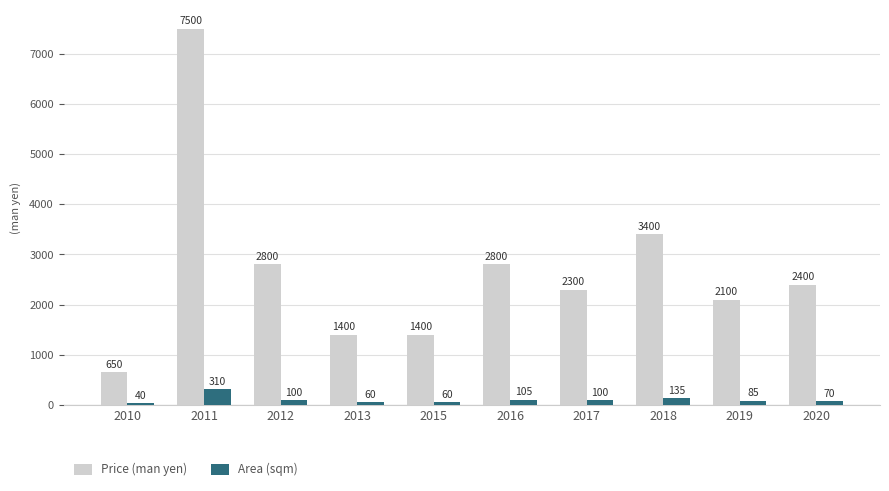

List the series in order of their peak value, highest first.

Price (man yen), Area (sqm)